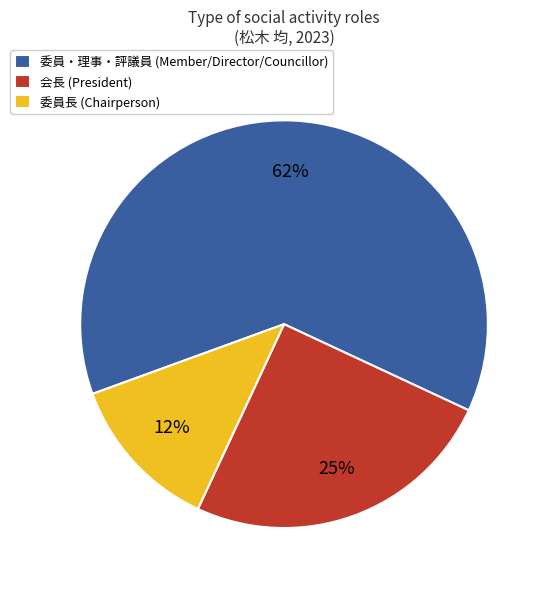

What is the majority slice?

委員・理事・評議員 (Member/Director/Councillor)